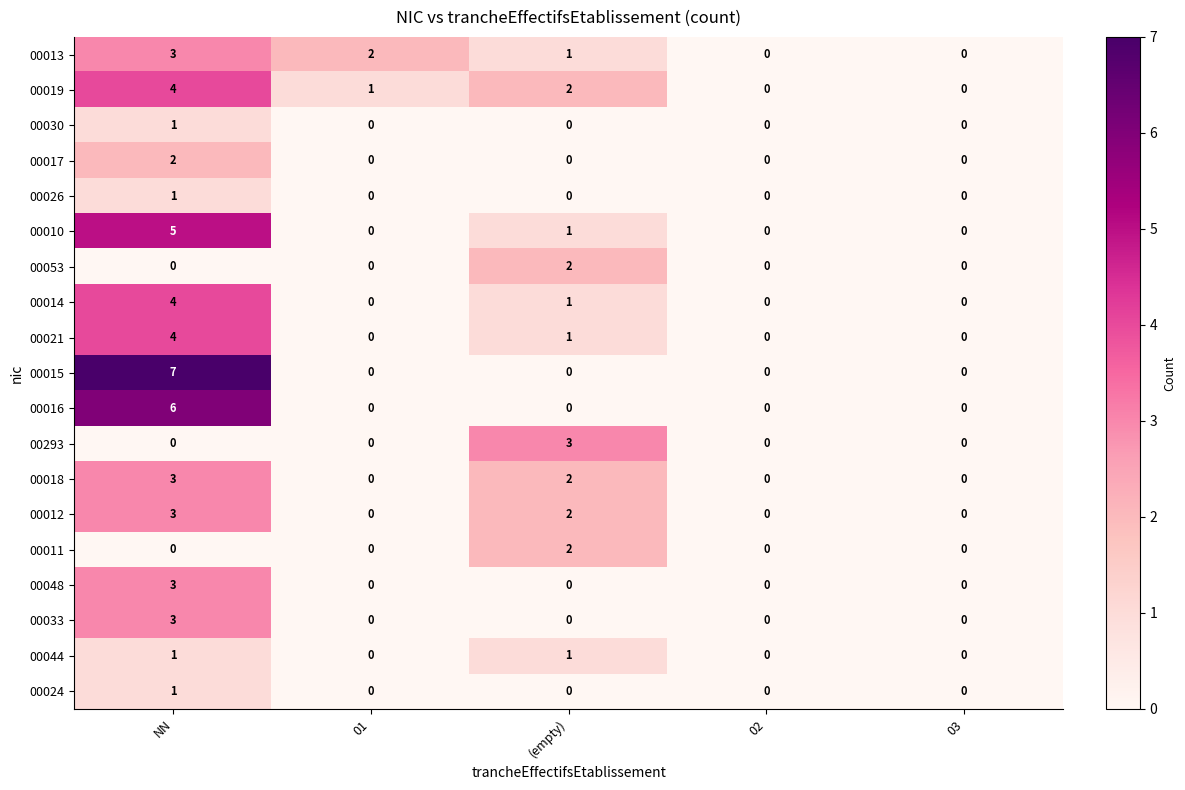

Count the 00016 values in the range 0 to 1.

4